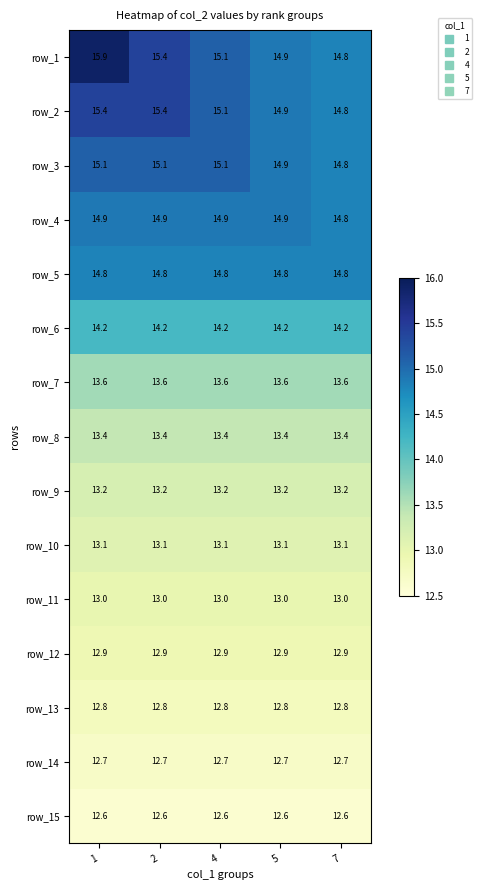

Read the row_5 value at 1.

14.8